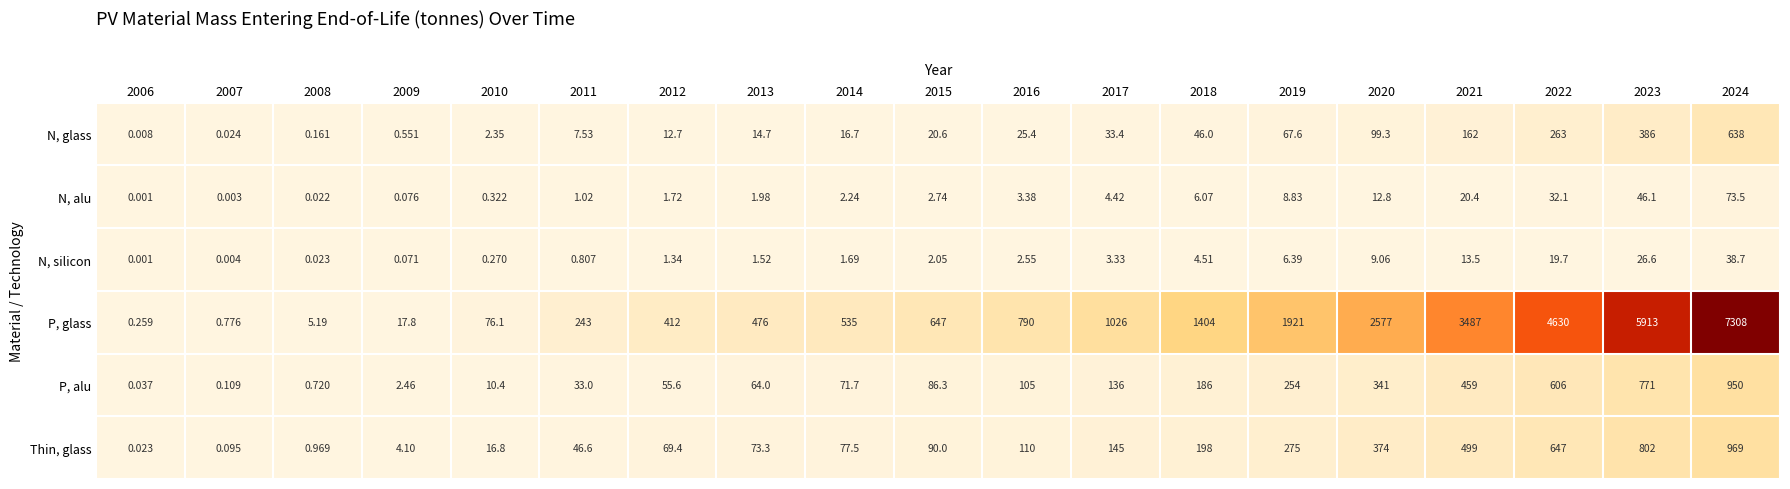

Between 2010 and 2012, which series saw the biggest shift?

P, glass